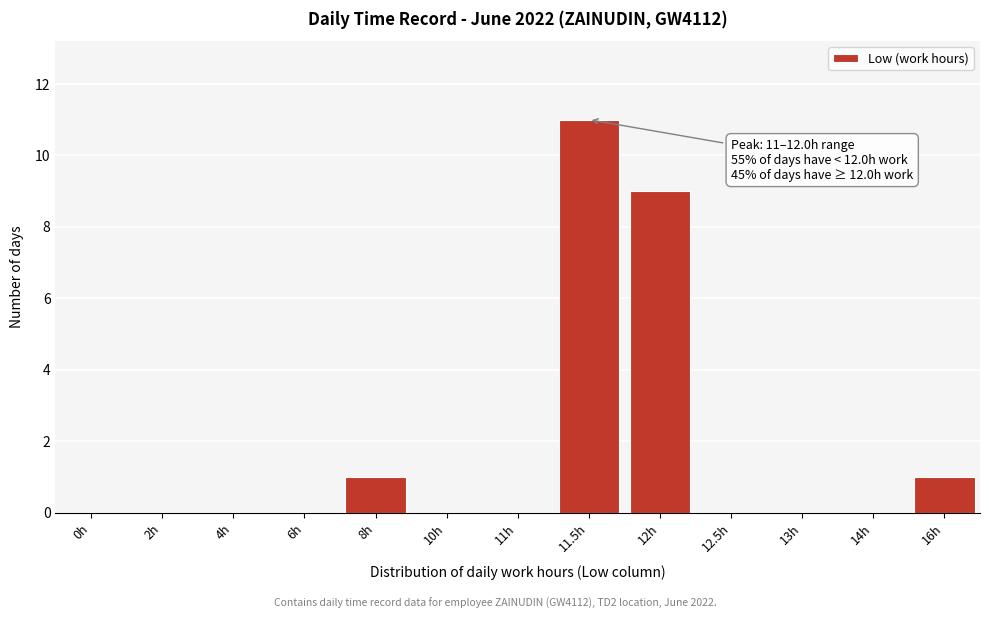

Reading right to left, extract all data points from this chart.

16h=1	14h=0	13h=0	12.5h=0	12h=9	11.5h=11	11h=0	10h=0	8h=1	6h=0	4h=0	2h=0	0h=0